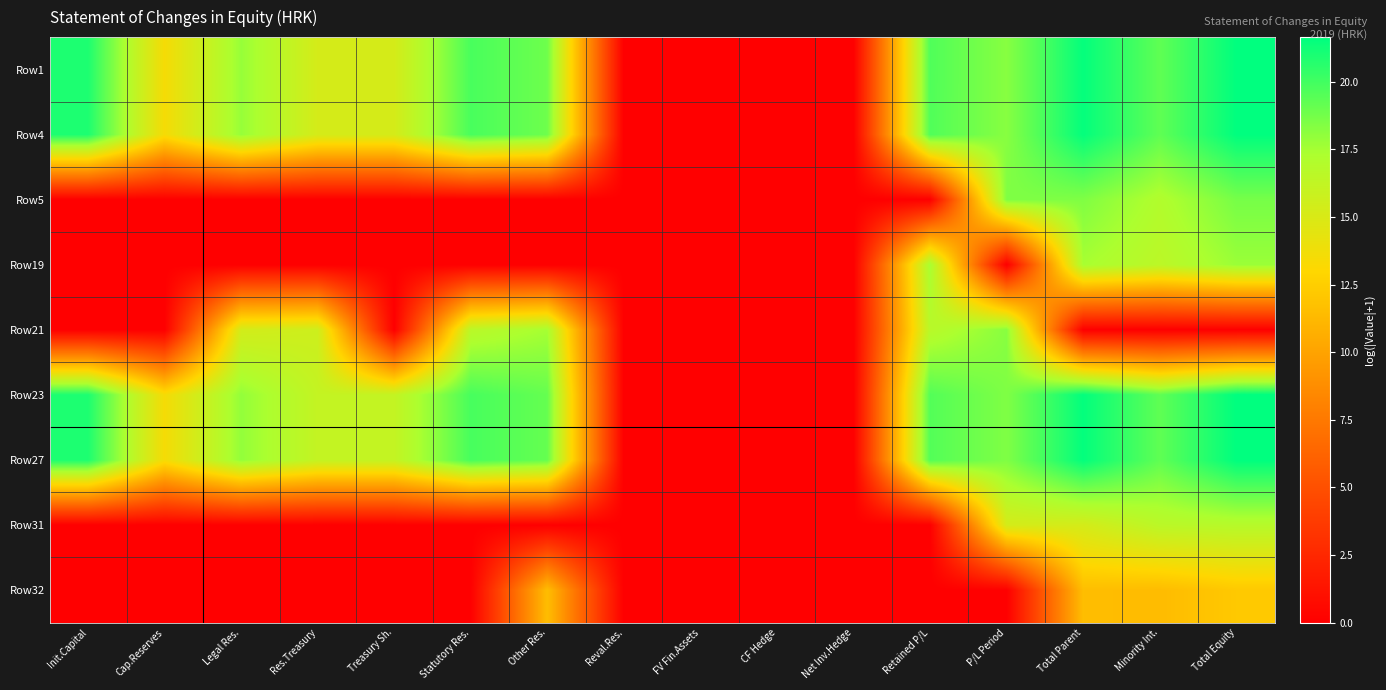

Reading left to right, what are all the values shown in this chart?

Row1: Init.Capital=20.9	Cap.Reserves=13.5	Legal Res.=17.9	Res.Treasury=15.2	Treasury Sh.=15.2	Statutory Res.=19.8	Other Res.=18.9	Reval.Res.=0.0	FV Fin.Assets=0.0	CF Hedge=0.0	Net Inv.Hedge=0.0	Retained P/L=19.6	P/L Period=18.2	Total Parent=21.5	Minority Int.=19.3	Total Equity=21.6
Row4: Init.Capital=20.9	Cap.Reserves=13.5	Legal Res.=17.9	Res.Treasury=15.2	Treasury Sh.=15.2	Statutory Res.=19.8	Other Res.=18.9	Reval.Res.=0.0	FV Fin.Assets=0.0	CF Hedge=0.0	Net Inv.Hedge=0.0	Retained P/L=19.6	P/L Period=18.2	Total Parent=21.5	Minority Int.=19.3	Total Equity=21.6
Row5: Init.Capital=0.0	Cap.Reserves=0.0	Legal Res.=0.0	Res.Treasury=0.0	Treasury Sh.=0.0	Statutory Res.=0.0	Other Res.=0.0	Reval.Res.=0.0	FV Fin.Assets=0.0	CF Hedge=0.0	Net Inv.Hedge=0.0	Retained P/L=0.0	P/L Period=18.4	Total Parent=18.4	Minority Int.=17.1	Total Equity=18.7
Row19: Init.Capital=0.0	Cap.Reserves=0.0	Legal Res.=0.0	Res.Treasury=0.0	Treasury Sh.=0.0	Statutory Res.=0.0	Other Res.=0.0	Reval.Res.=0.0	FV Fin.Assets=0.0	CF Hedge=0.0	Net Inv.Hedge=0.0	Retained P/L=17.4	P/L Period=0.0	Total Parent=17.4	Minority Int.=16.5	Total Equity=17.8
Row21: Init.Capital=0.0	Cap.Reserves=0.0	Legal Res.=15.3	Res.Treasury=15.6	Treasury Sh.=0.0	Statutory Res.=16.6	Other Res.=17.5	Reval.Res.=0.0	FV Fin.Assets=0.0	CF Hedge=0.0	Net Inv.Hedge=0.0	Retained P/L=16.7	P/L Period=18.2	Total Parent=0.0	Minority Int.=0.0	Total Equity=0.0
Row23: Init.Capital=20.9	Cap.Reserves=13.5	Legal Res.=17.9	Res.Treasury=16.1	Treasury Sh.=16.1	Statutory Res.=19.9	Other Res.=19.1	Reval.Res.=0.0	FV Fin.Assets=0.0	CF Hedge=0.0	Net Inv.Hedge=0.0	Retained P/L=19.6	P/L Period=18.4	Total Parent=21.6	Minority Int.=19.3	Total Equity=21.7
Row27: Init.Capital=20.9	Cap.Reserves=13.5	Legal Res.=17.9	Res.Treasury=16.1	Treasury Sh.=16.1	Statutory Res.=19.9	Other Res.=19.1	Reval.Res.=0.0	FV Fin.Assets=0.0	CF Hedge=0.0	Net Inv.Hedge=0.0	Retained P/L=19.6	P/L Period=18.4	Total Parent=21.6	Minority Int.=19.3	Total Equity=21.7
Row31: Init.Capital=0.0	Cap.Reserves=0.0	Legal Res.=0.0	Res.Treasury=0.0	Treasury Sh.=0.0	Statutory Res.=0.0	Other Res.=0.0	Reval.Res.=0.0	FV Fin.Assets=0.0	CF Hedge=0.0	Net Inv.Hedge=0.0	Retained P/L=0.0	P/L Period=15.3	Total Parent=15.3	Minority Int.=16.6	Total Equity=16.8
Row32: Init.Capital=0.0	Cap.Reserves=0.0	Legal Res.=0.0	Res.Treasury=0.0	Treasury Sh.=0.0	Statutory Res.=0.0	Other Res.=11.5	Reval.Res.=0.0	FV Fin.Assets=0.0	CF Hedge=0.0	Net Inv.Hedge=0.0	Retained P/L=0.0	P/L Period=0.0	Total Parent=11.5	Minority Int.=11.4	Total Equity=12.2